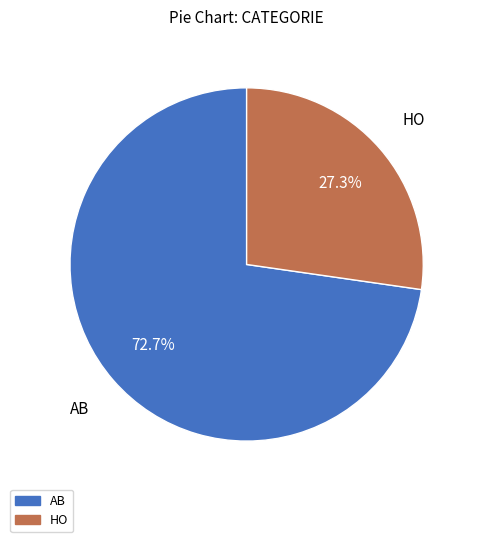

How many segments does this pie chart have?

2